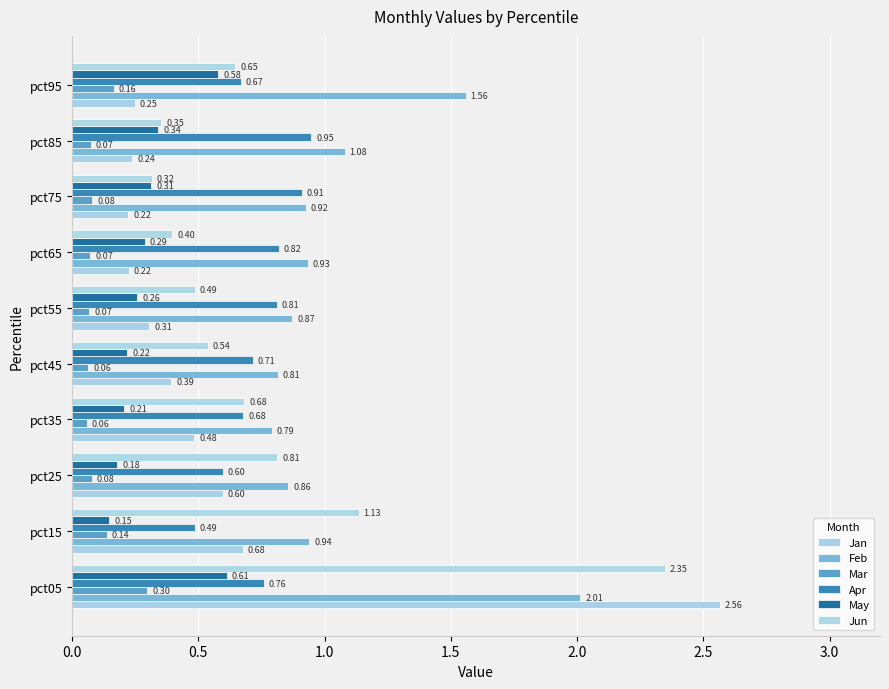

List the series in order of their peak value, highest first.

Jan, Jun, Feb, Apr, May, Mar